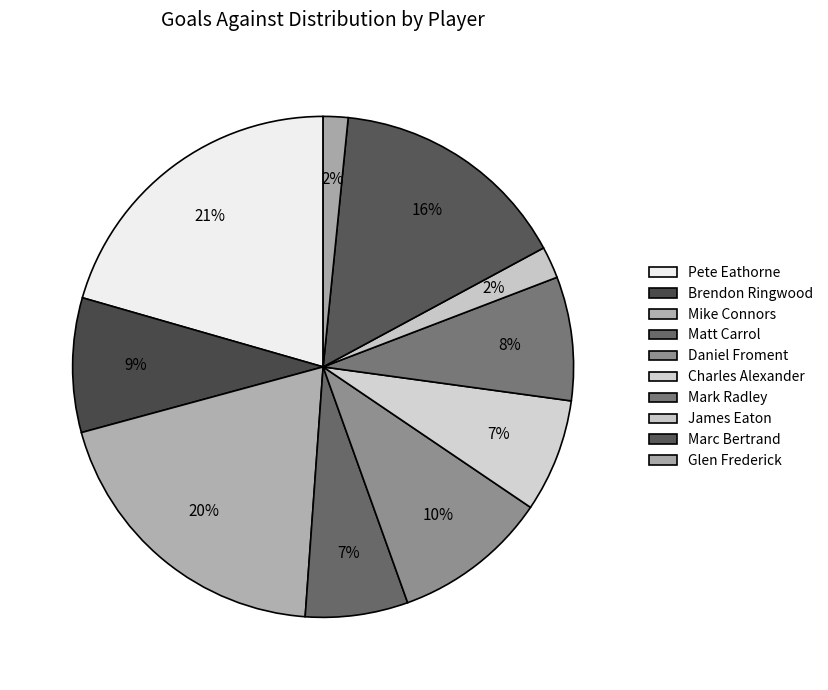

What percentage is the Mike Connors slice, to the nearest percent?

20%